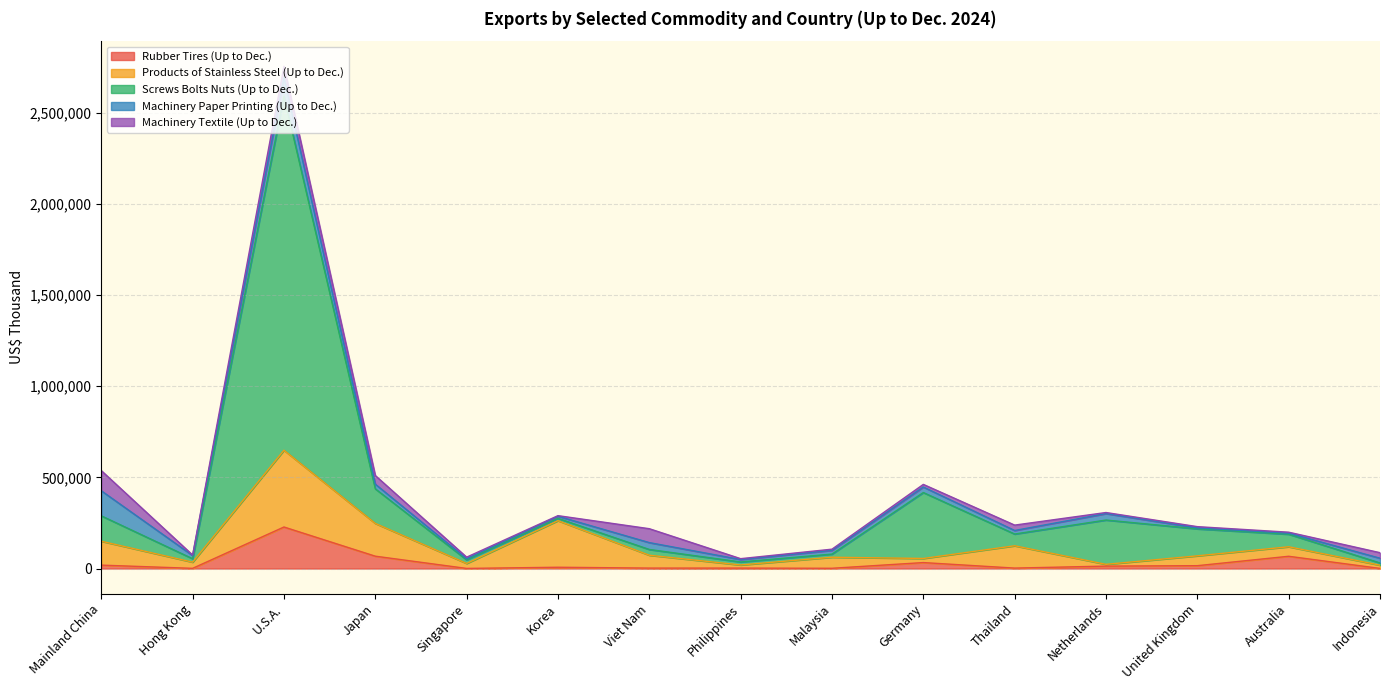

Reading left to right, transcribe all the data shown in this chart.

Rubber Tires (Up to Dec.): Mainland China=18712	Hong Kong=1045	U.S.A.=227770	Japan=67727	Singapore=584	Korea=7054	Viet Nam=2401	Philippines=2365	Malaysia=1388	Germany=32663	Thailand=2443	Netherlands=13297	United Kingdom=15632	Australia=67249	Indonesia=694
Products of Stainless Steel (Up to Dec.): Mainland China=131027	Hong Kong=33877	U.S.A.=420938	Japan=179707	Singapore=27255	Korea=255412	Viet Nam=70531	Philippines=17152	Malaysia=60592	Germany=22588	Thailand=122357	Netherlands=9708	United Kingdom=53990	Australia=52121	Indonesia=17617
Screws Bolts Nuts (Up to Dec.): Mainland China=139269	Hong Kong=18803	U.S.A.=1942133	Japan=189669	Singapore=19678	Korea=12588	Viet Nam=31620	Philippines=16496	Malaysia=17199	Germany=361514	Thailand=64416	Netherlands=242990	United Kingdom=147966	Australia=68814	Indonesia=12343
Machinery Paper Printing (Up to Dec.): Mainland China=137473	Hong Kong=17383	U.S.A.=102650	Japan=25617	Singapore=6153	Korea=11631	Viet Nam=37703	Philippines=13332	Malaysia=20624	Germany=30316	Thailand=19455	Netherlands=35319	United Kingdom=5330	Australia=5780	Indonesia=25981
Machinery Textile (Up to Dec.): Mainland China=110742	Hong Kong=2993	U.S.A.=60912	Japan=47372	Singapore=8717	Korea=3348	Viet Nam=76199	Philippines=4780	Malaysia=6376	Germany=14377	Thailand=29543	Netherlands=5891	United Kingdom=6839	Australia=5350	Indonesia=30334